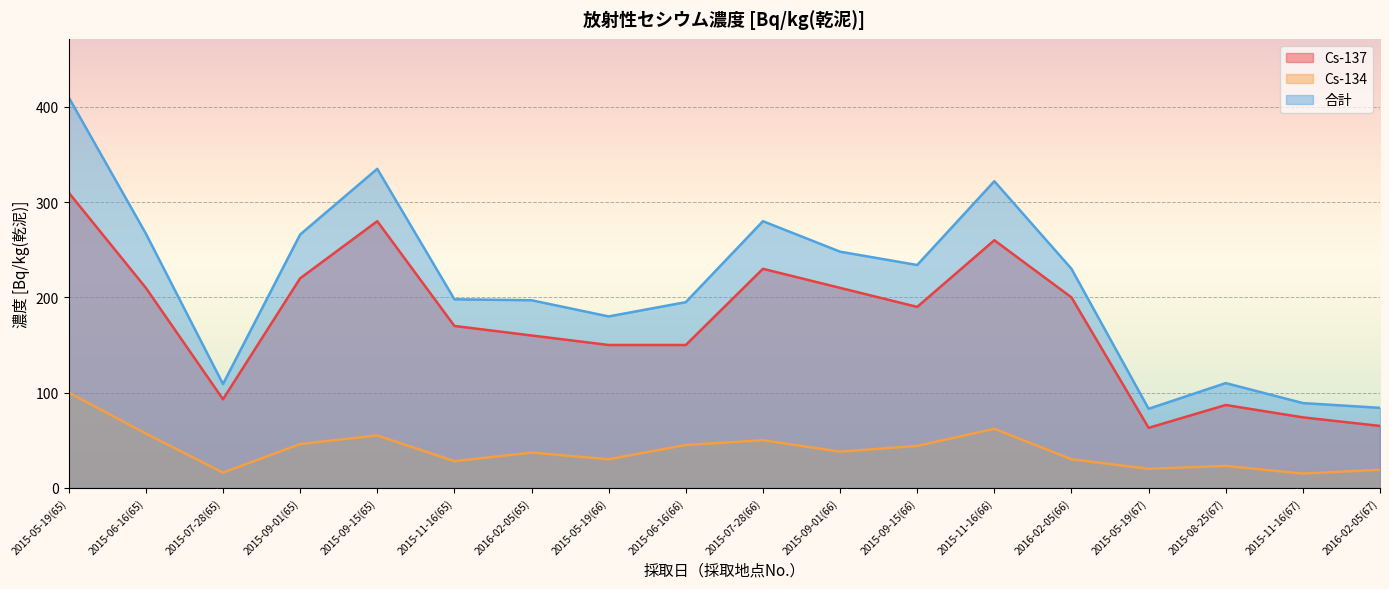

At 2015-09-01(66), list the series in order from smallest to largest.

Cs-134, Cs-137, 合計